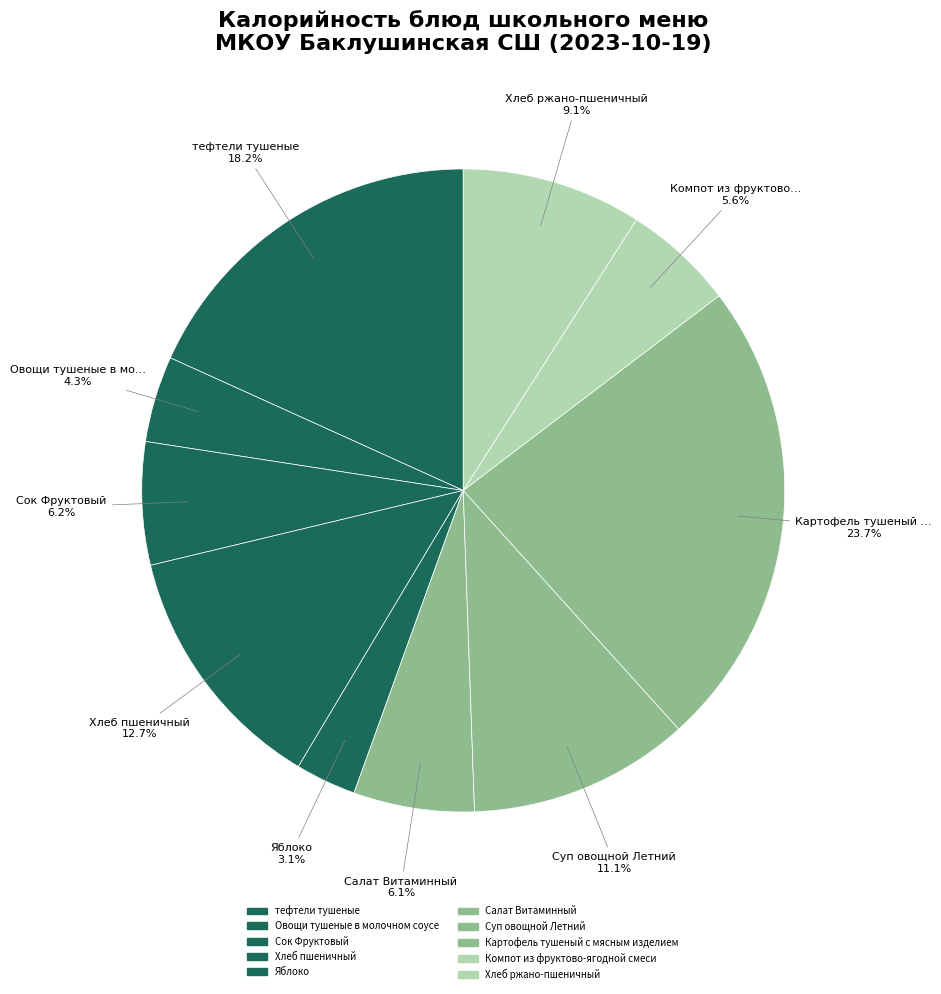

Is it true that Картофель тушеный с мясным изделием is 13% of the pie?

False